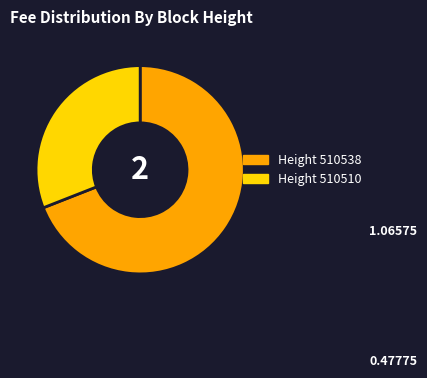

Is there any slice that represents more than half of the pie?

Yes